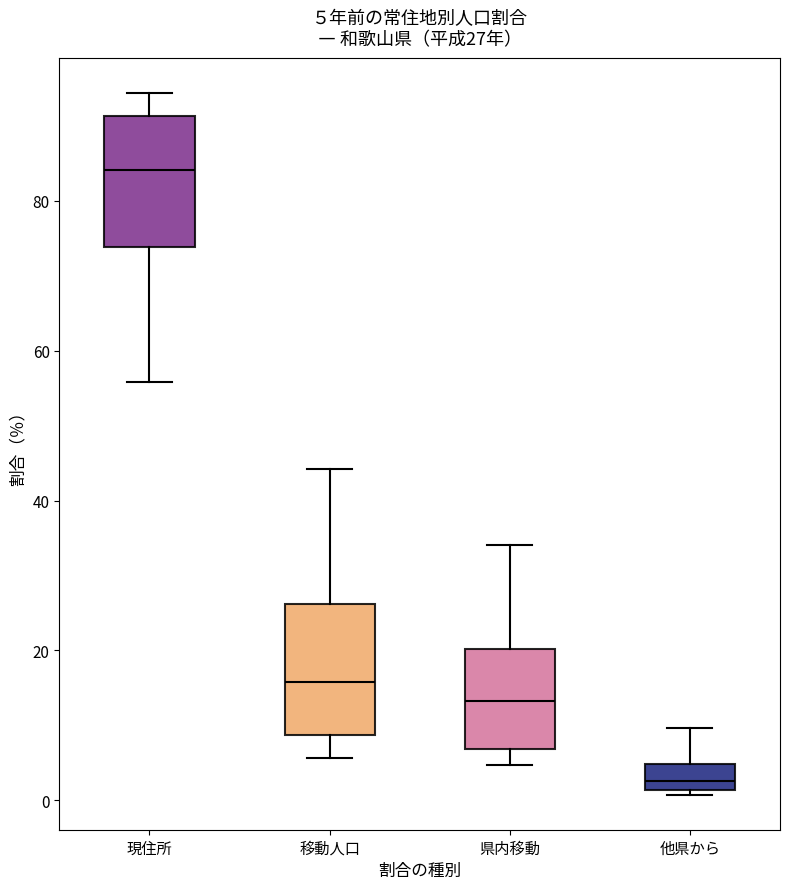

Which box has the lowest median line?

他県から